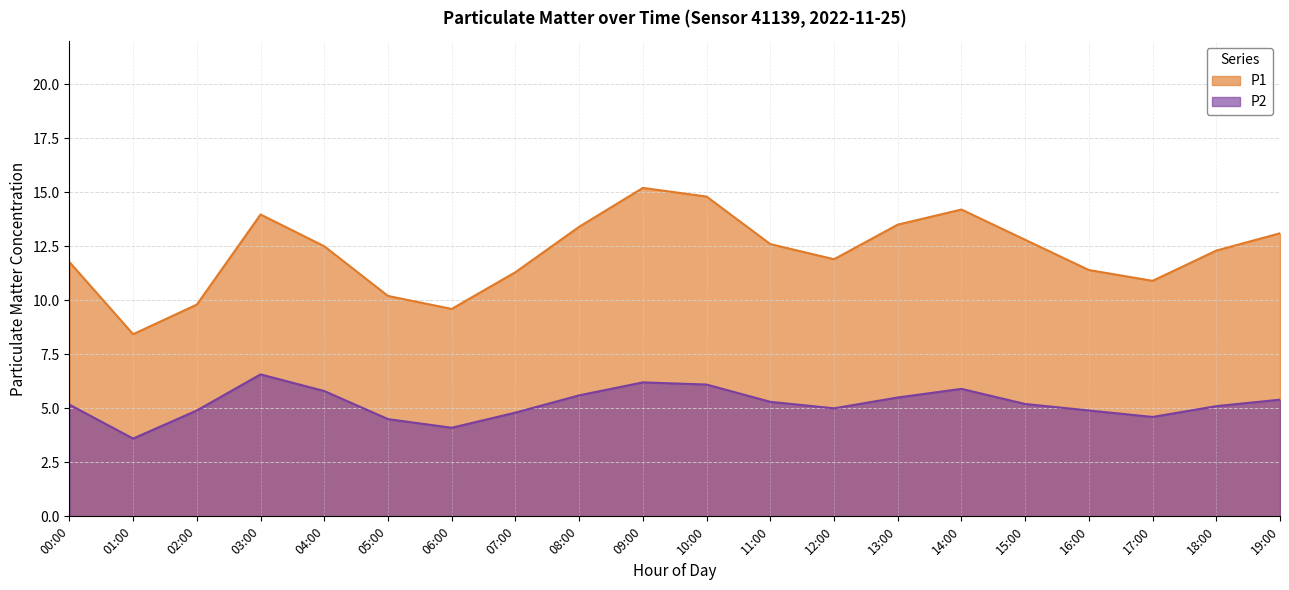

Which series changed the most between 09:00 and 18:00?

P1